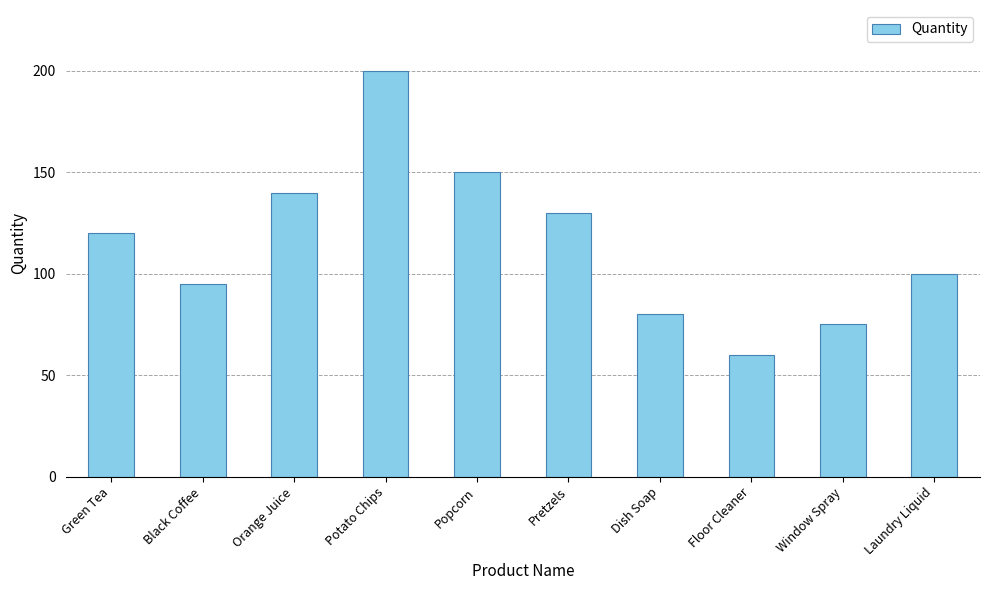

Count the number of categories in the chart.

10